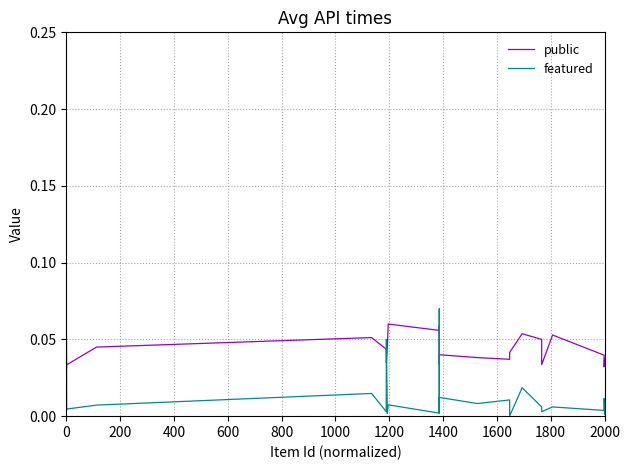

The value of featured at 1200 is 0.0. True or false?

True